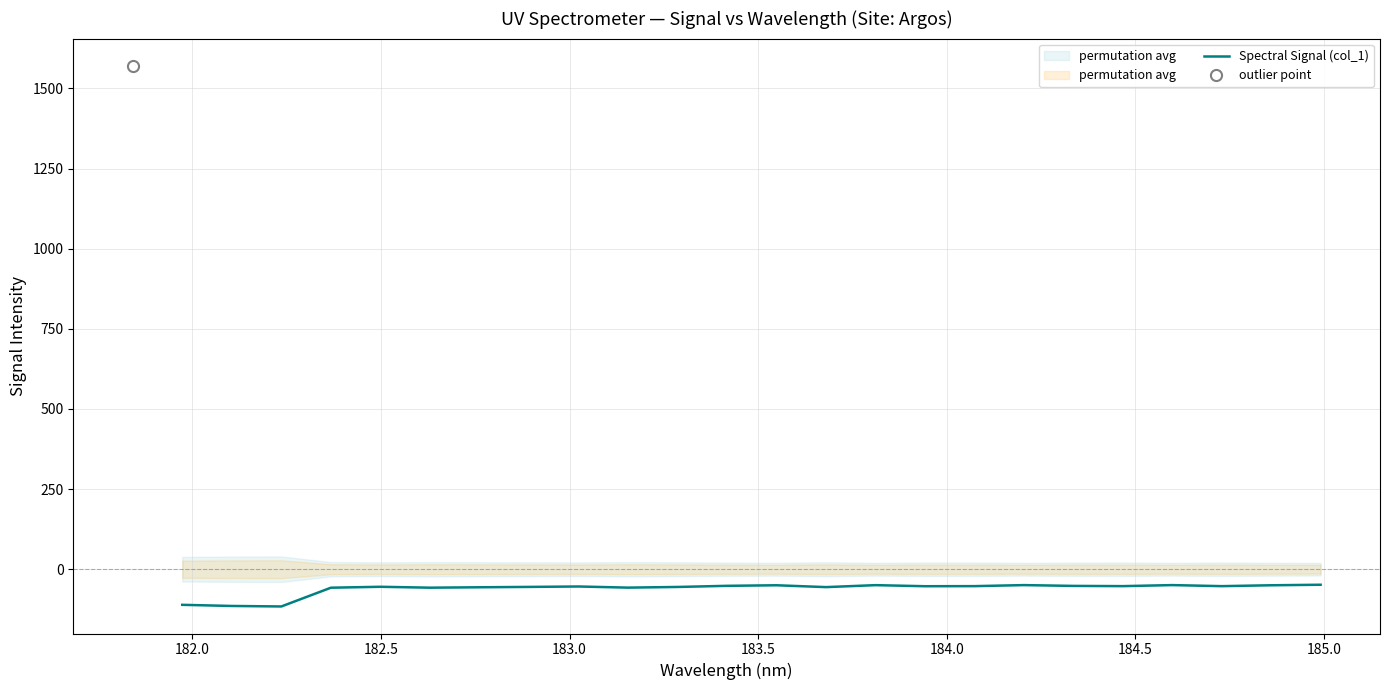

What is the highest value of the Spectral Signal (col_1) series?

-48.4